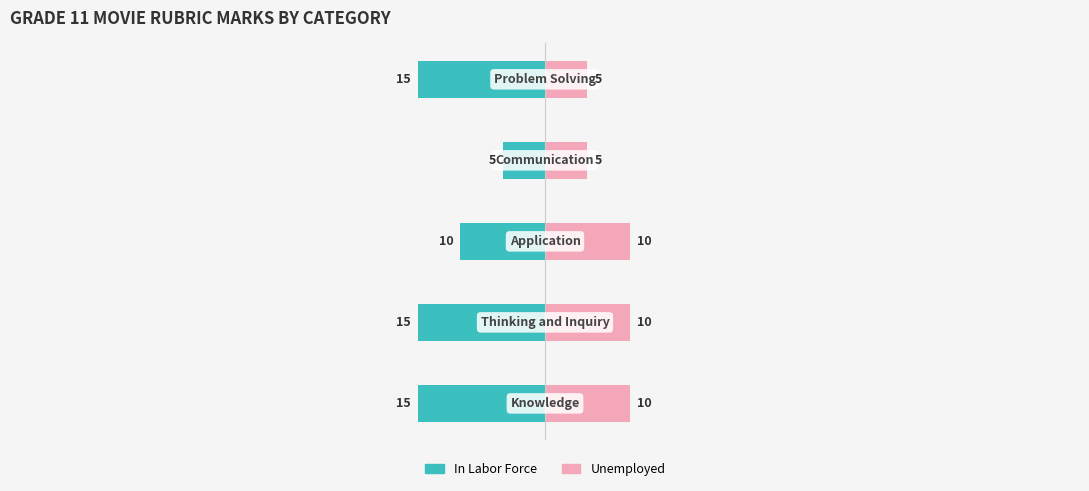

Is it true that In Labor Force equals -10 at 2?

True